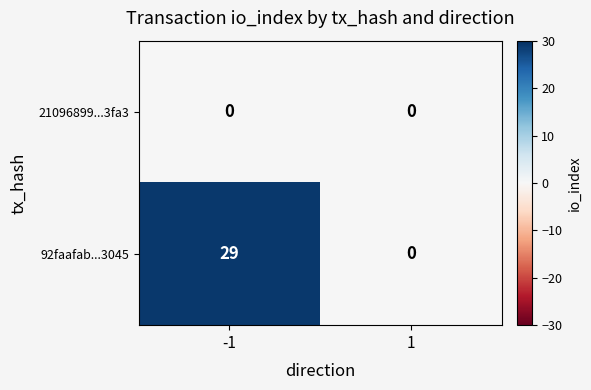

Which series has the largest total across all categories?

92faafab...3045